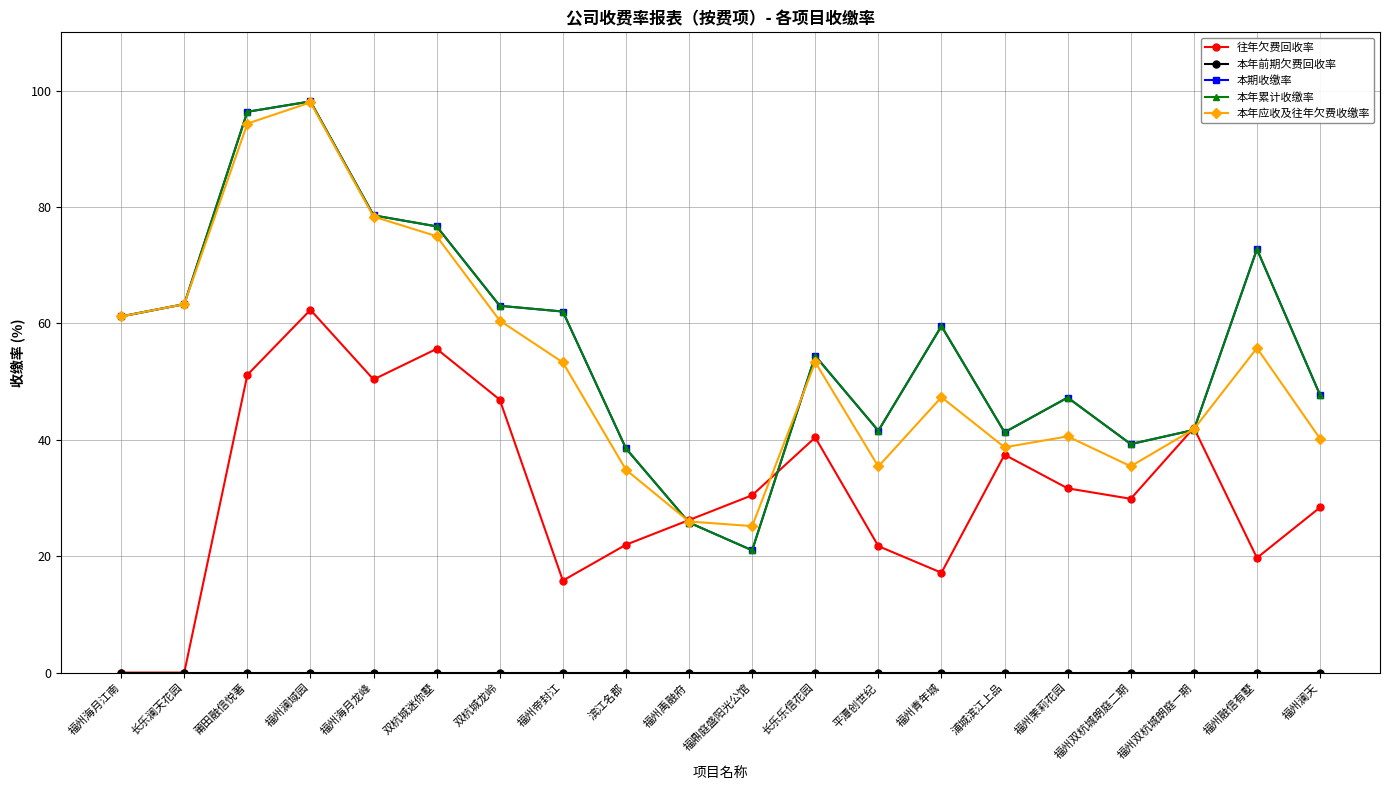

What is the sum of all 本年应收及往年欠费收缴率 values?

1058.4